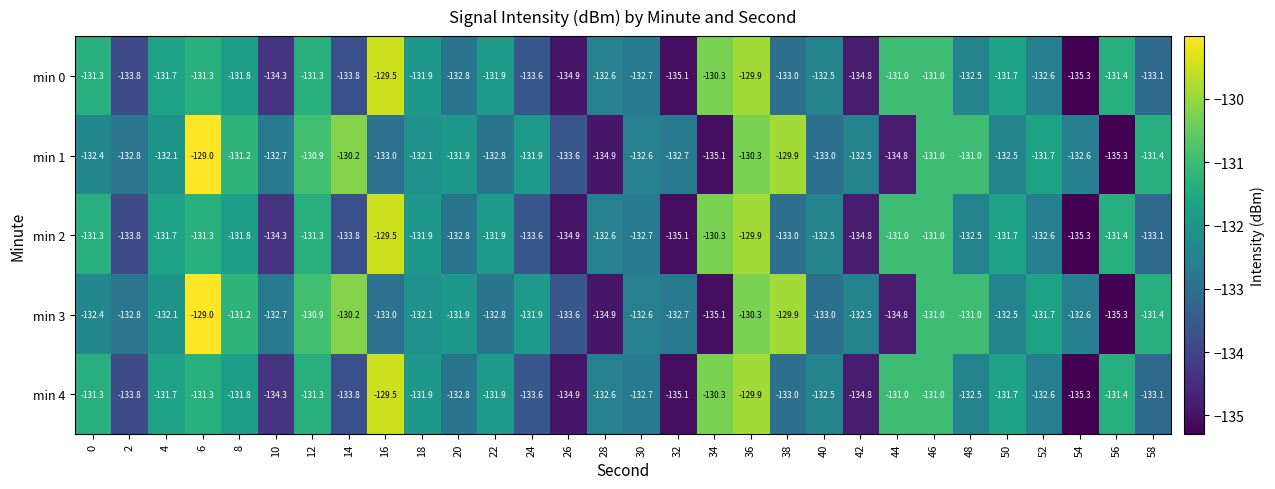

Is it true that min 4 equals -230.8 at 2?

False